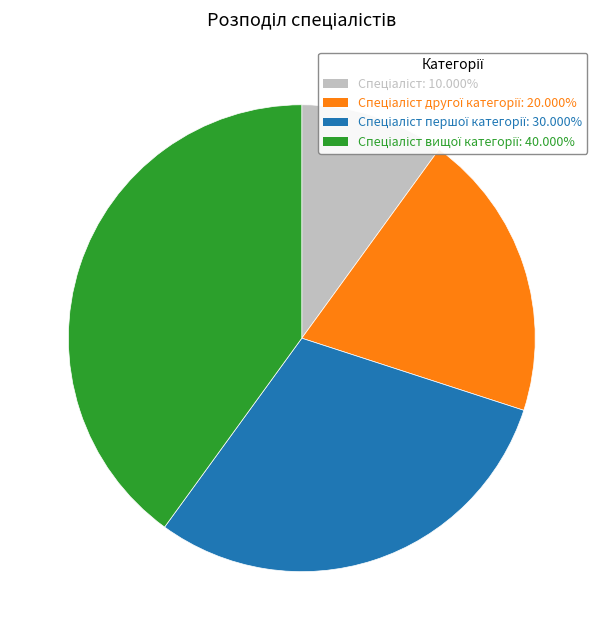

Is there any slice that represents more than half of the pie?

No